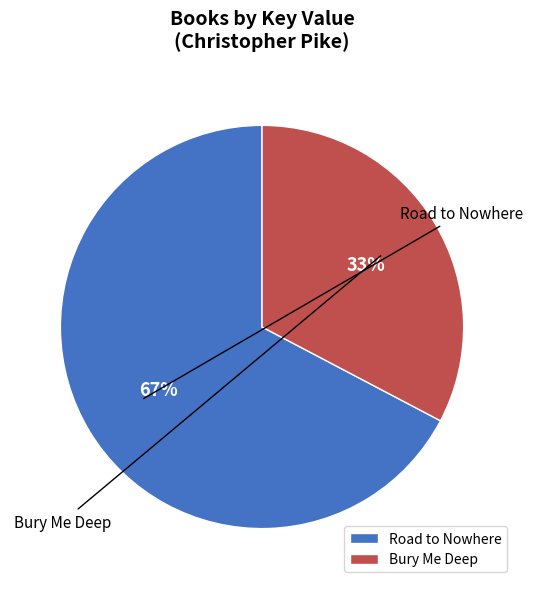

What is the change in value from Road to Nowhere to Bury Me Deep?

-1630